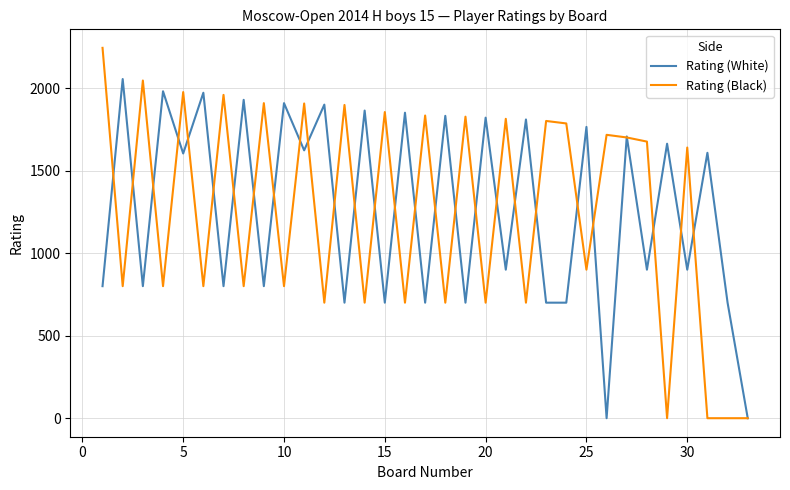

What is the maximum value shown in the chart?

2244